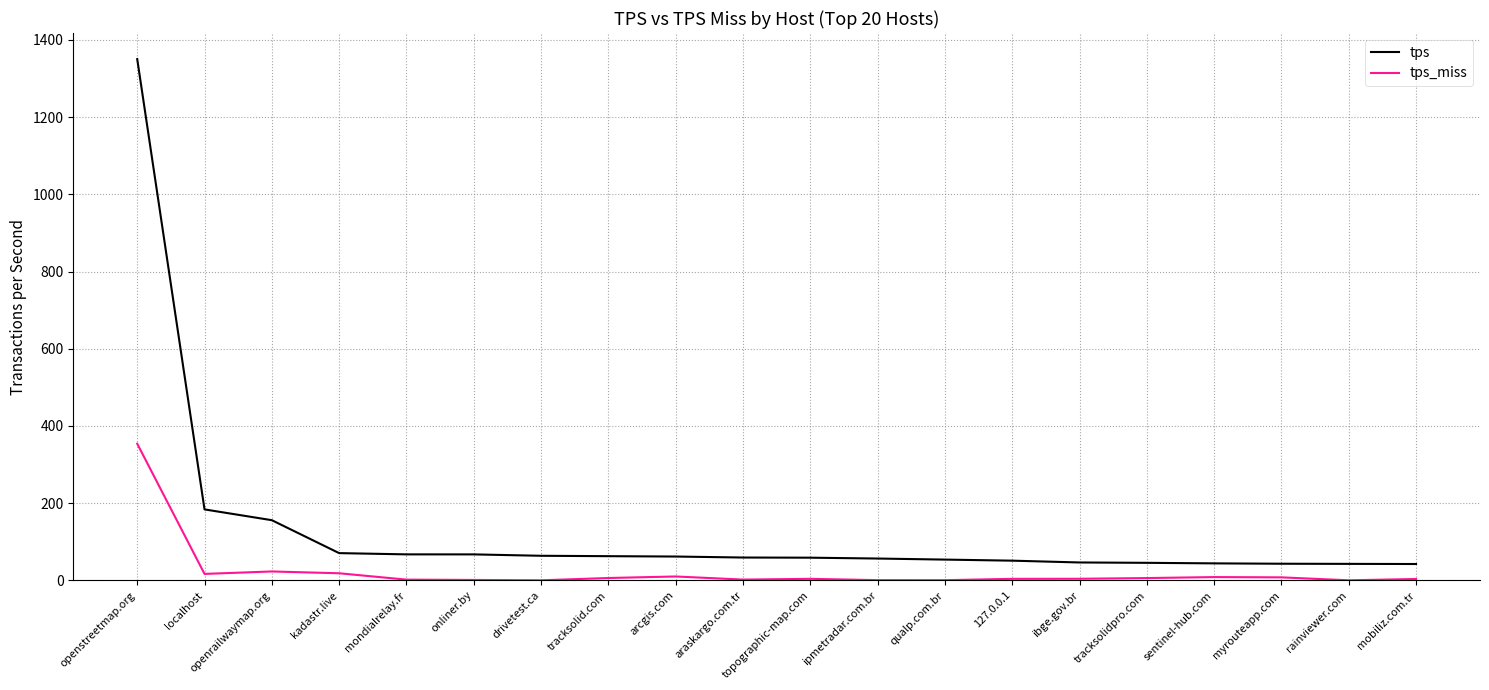

Which series has the widest spread of values?

tps